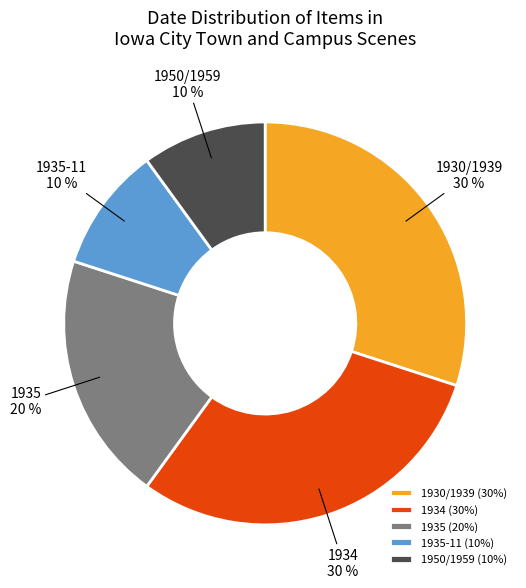

Do 1935-11 and 1950/1959 together represent more than half of the pie?

No